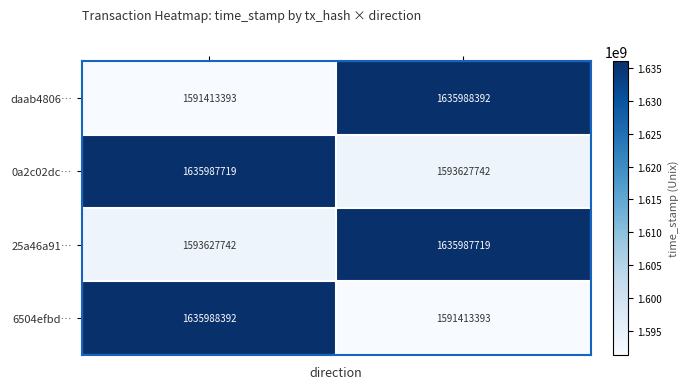

What is the difference between the highest and lowest values at 1?

44574999